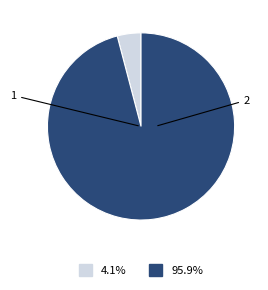

Does any single category account for the majority?

Yes